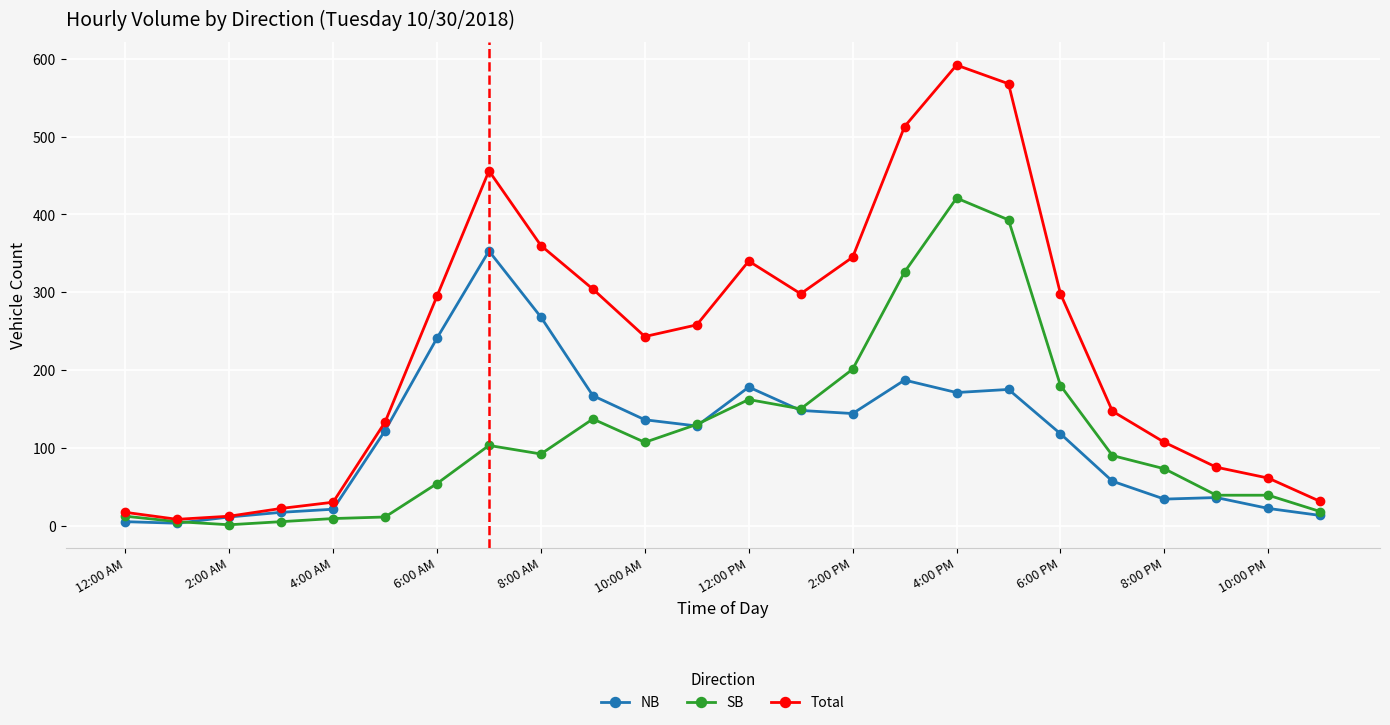

At how many categories does at least one series exceed 98?

16